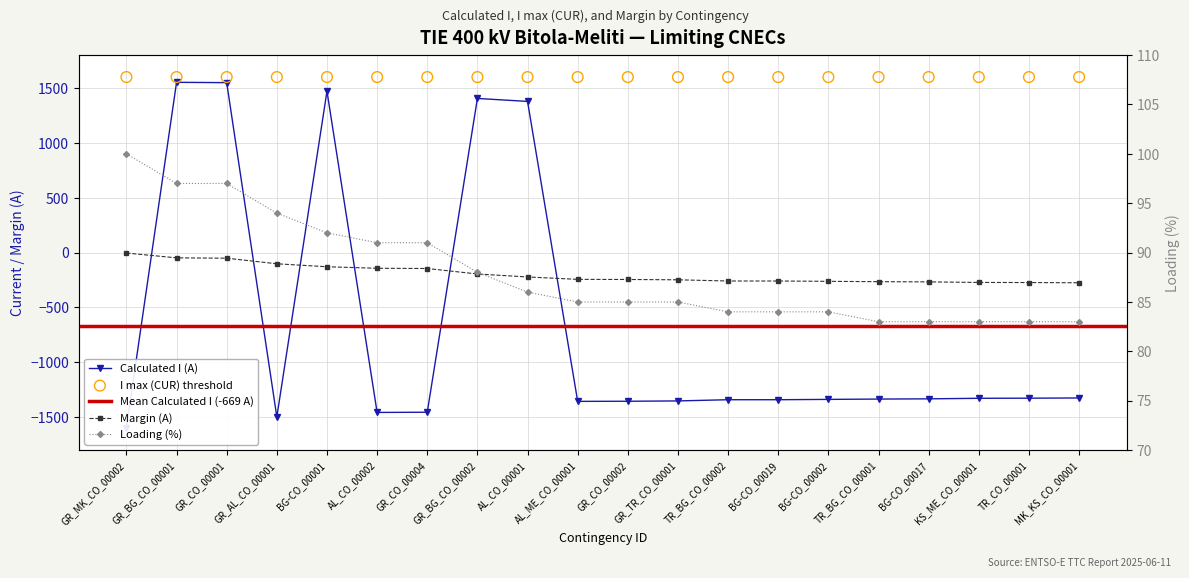

Is the value of Loading (%) at AL_CO_00001 greater than the value of Calculated I (A) at GR_CO_00002?

Yes